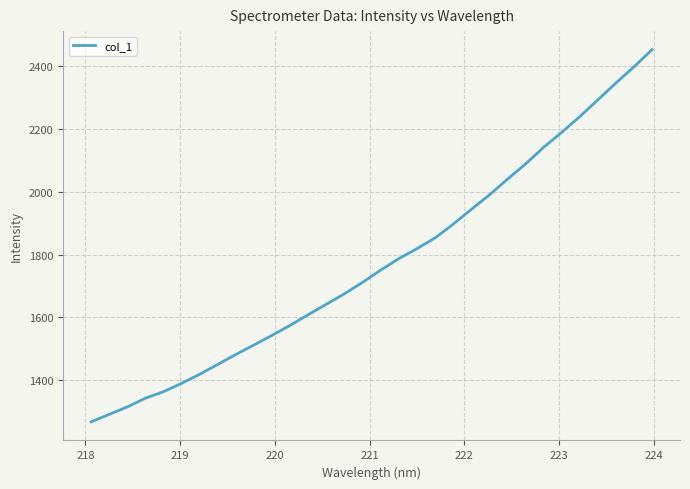

Reading left to right, extract all data points from this chart.

1267.7	1291.4	1315.2	1343.0	1363.8	1390.3	1419.3	1450.6	1482.4	1512.7	1543.3	1575.1	1609.2	1642.4	1675.6	1712.0	1750.9	1787.4	1819.0	1853.1	1896.7	1943.8	1989.8	2039.9	2088.1	2141.4	2188.9	2239.1	2292.2	2346.0	2397.6	2452.3